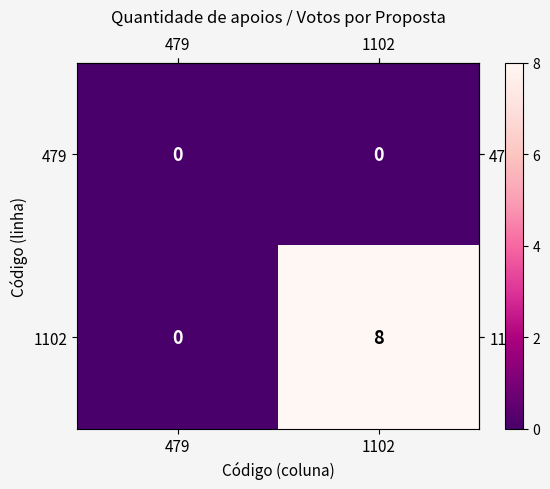

Which series changed the most between 479 and 1102?

1102